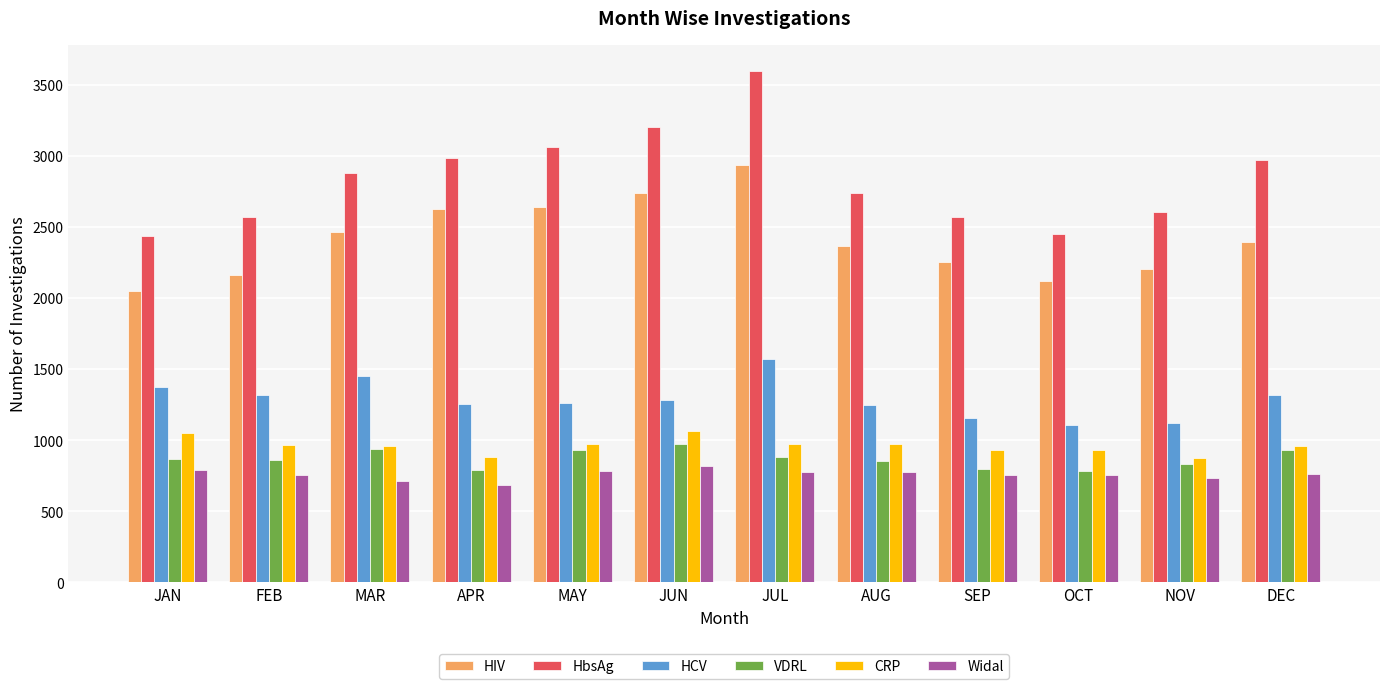

At which label is HIV closest to 2491?

MAR